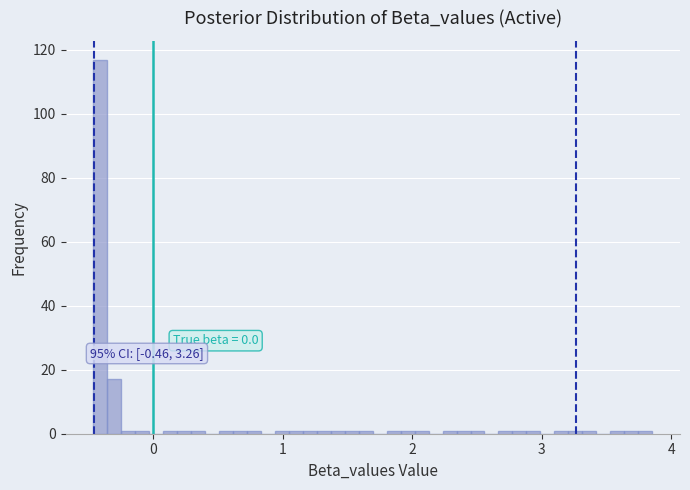

Around what value on the x-axis is the tallest bar? Give the approximate position of its centre, as read against the axis.

-0.4